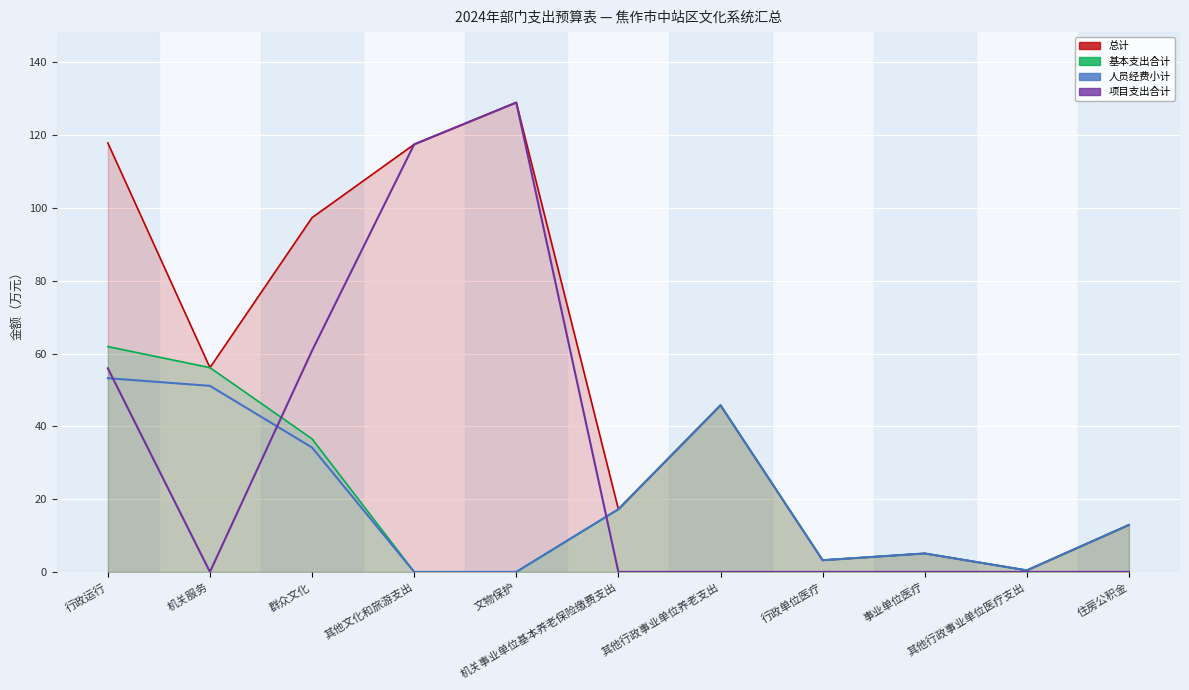

True or false: 项目支出合计 and 人员经费小计 cross at least once.

True